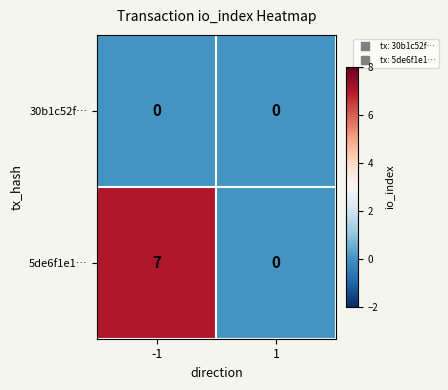

Which series has the largest range (max minus min)?

5de6f1e1…